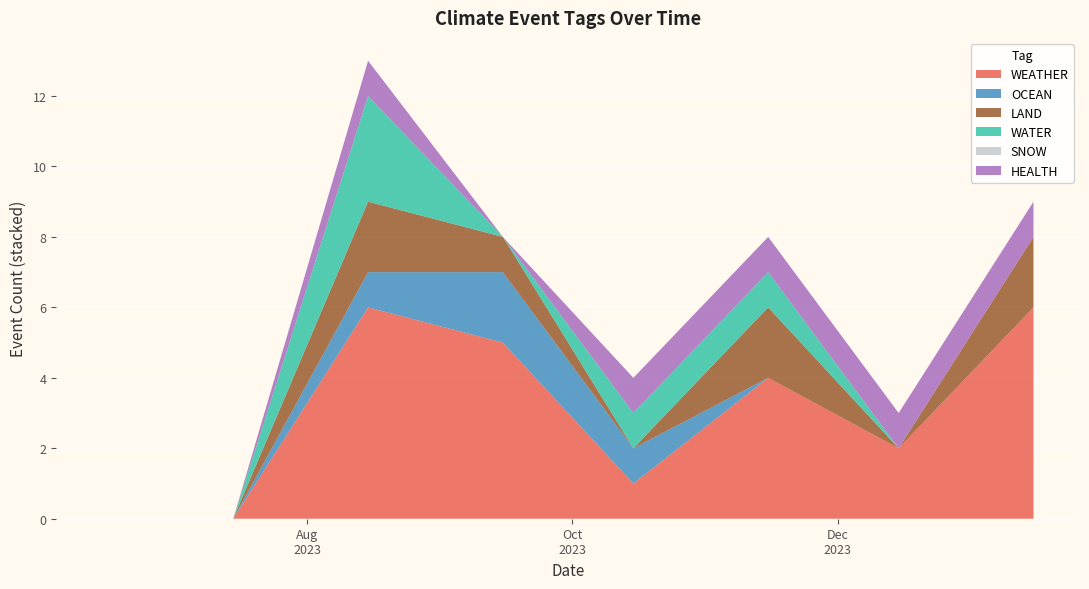

What is the highest value of the WEATHER series?

6